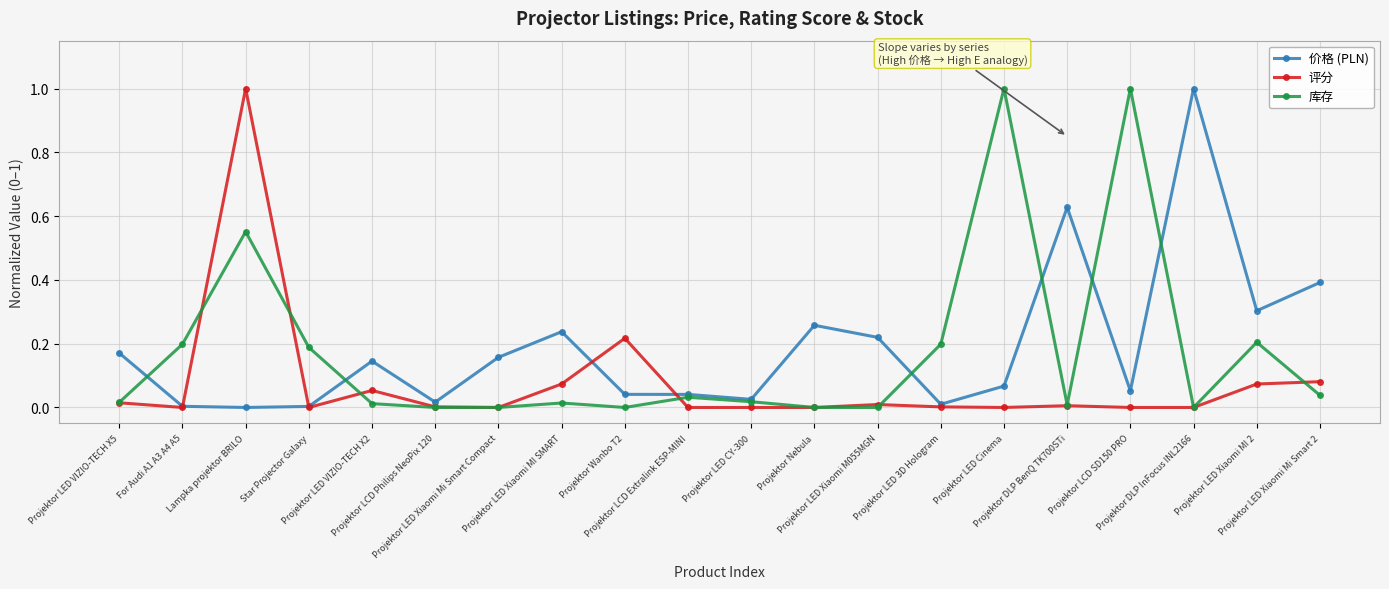

True or false: 价格 (PLN) has a value of 0.3 at Projektor Nebula.

True